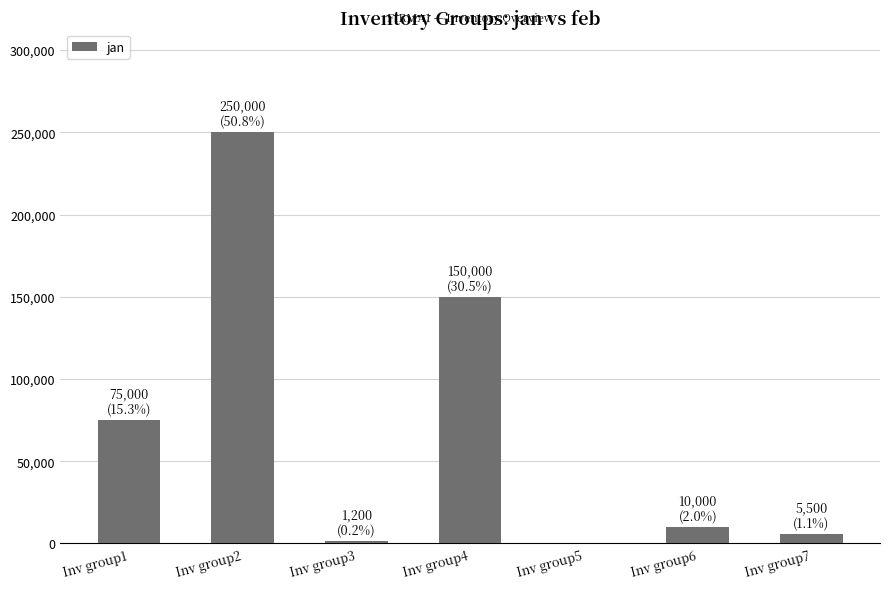

At which label is the value closest to 125000?

Inv group4